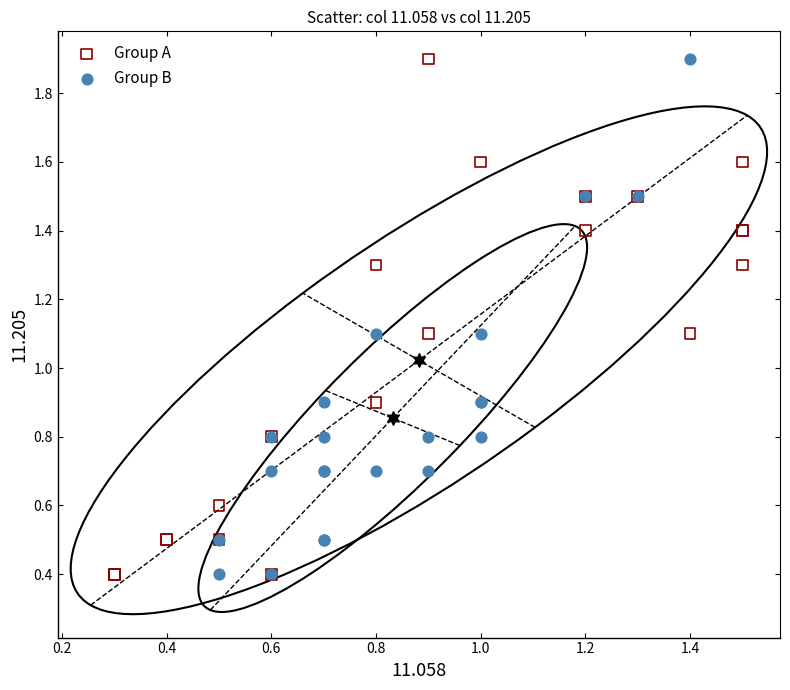

What are all the series names shown in the legend?

Group A, Group B